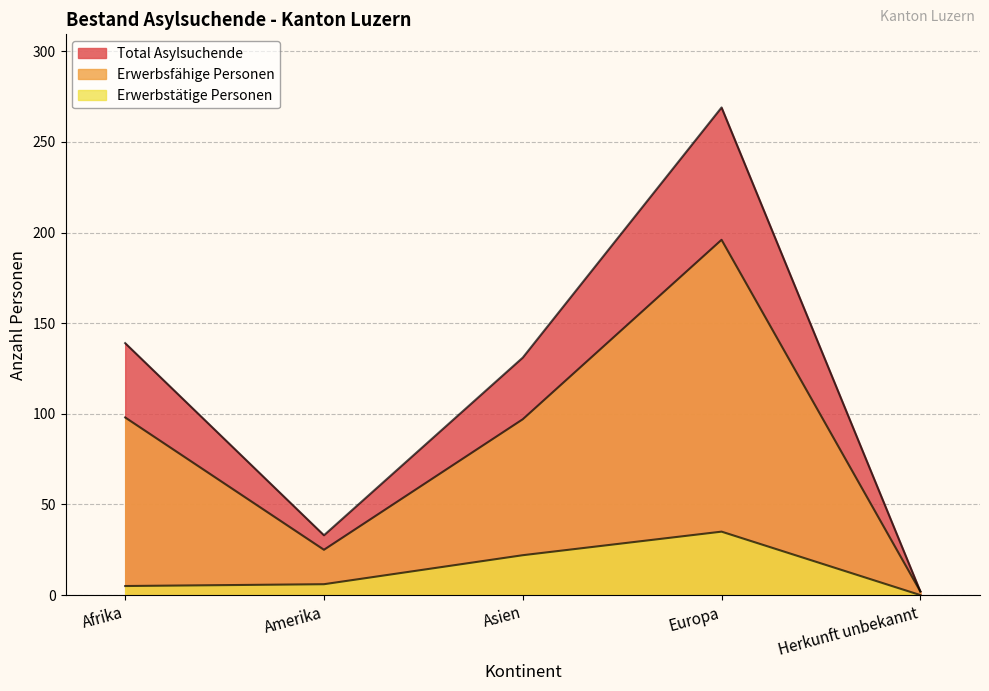

List the labels in order of Erwerbstätige Personen value, smallest first.

Herkunft unbekannt, Afrika, Amerika, Asien, Europa